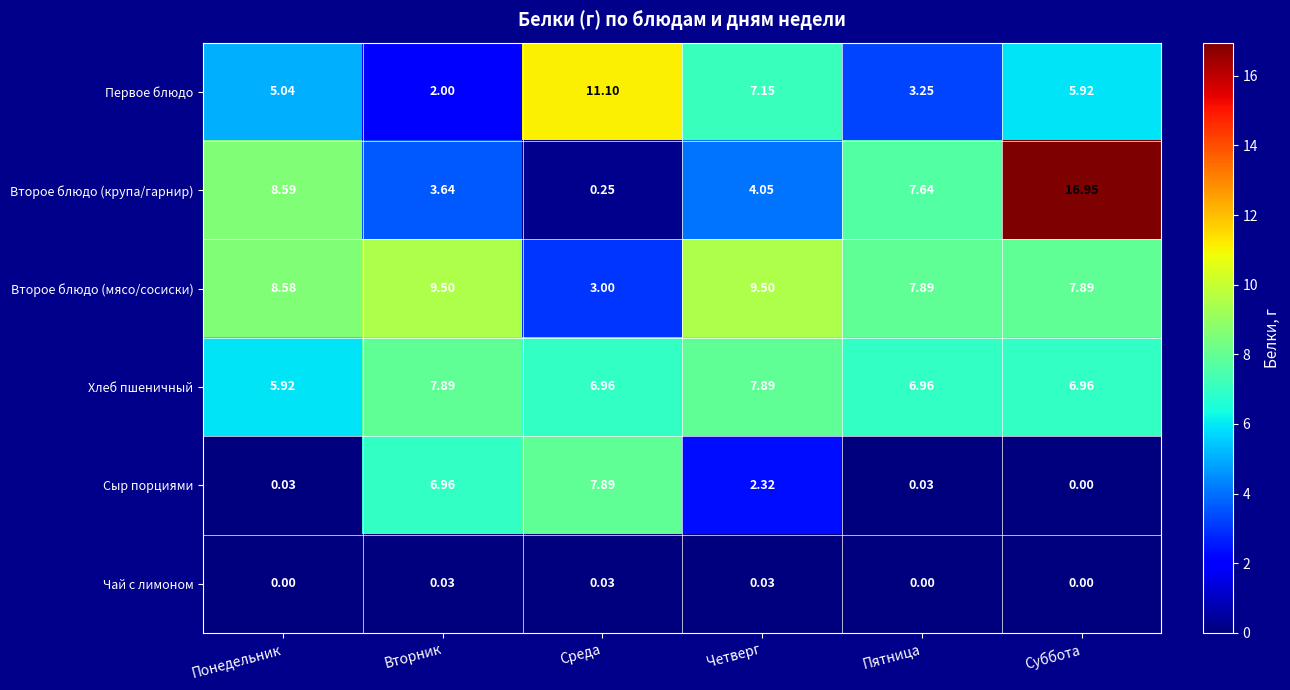

Which label corresponds to the largest value in the chart?

Суббота